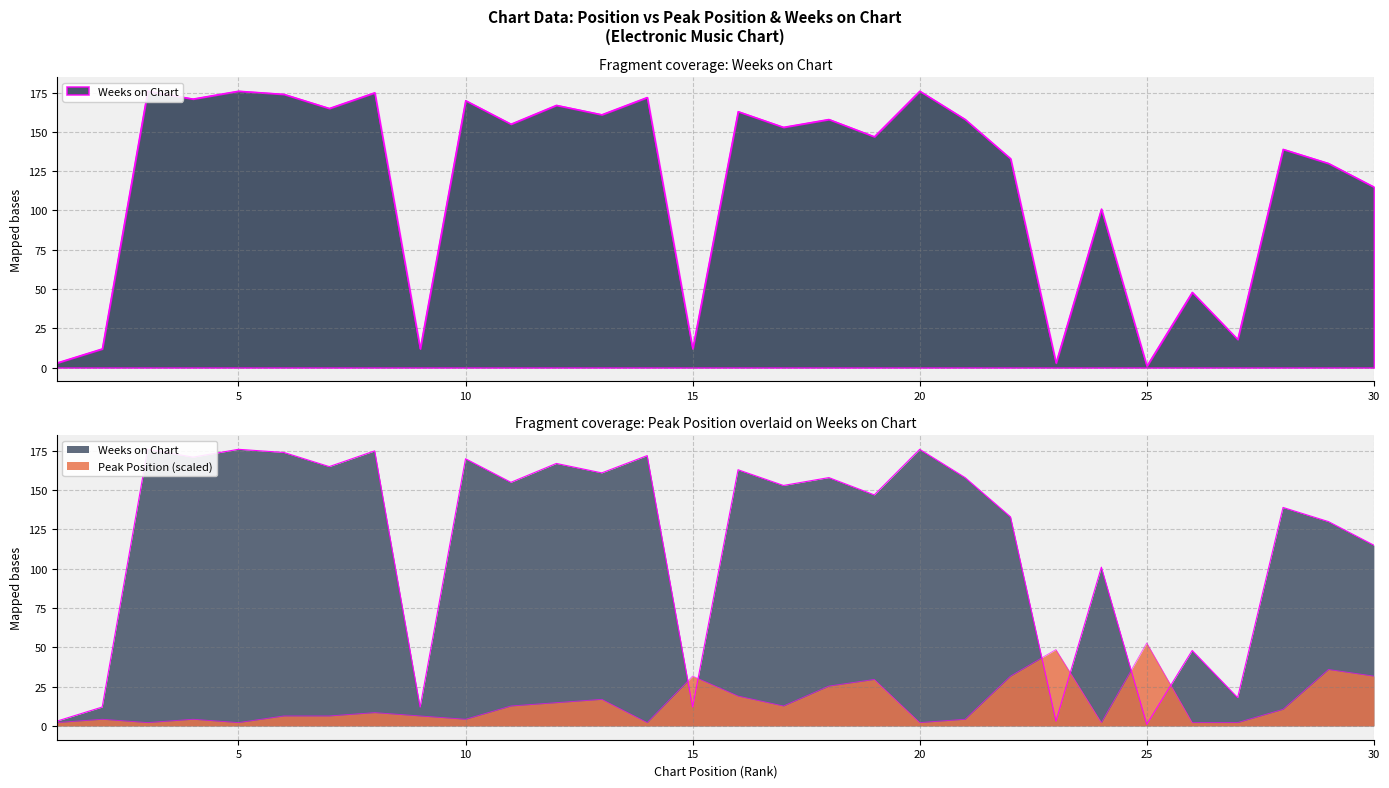

At which category does Peak Position reach its first local peak?

2